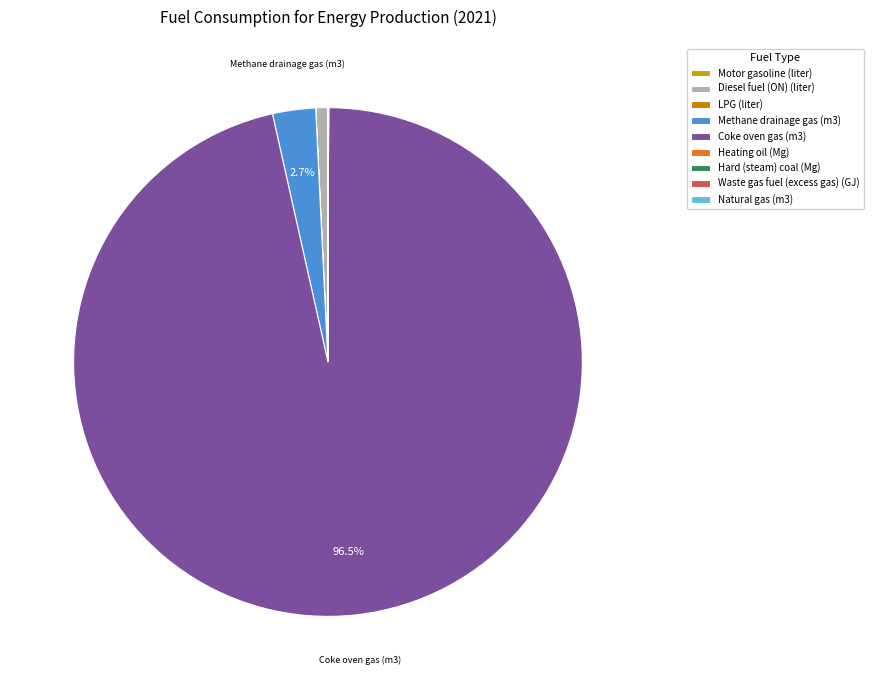

Does Natural gas (m3) represent more than half of the total?

No